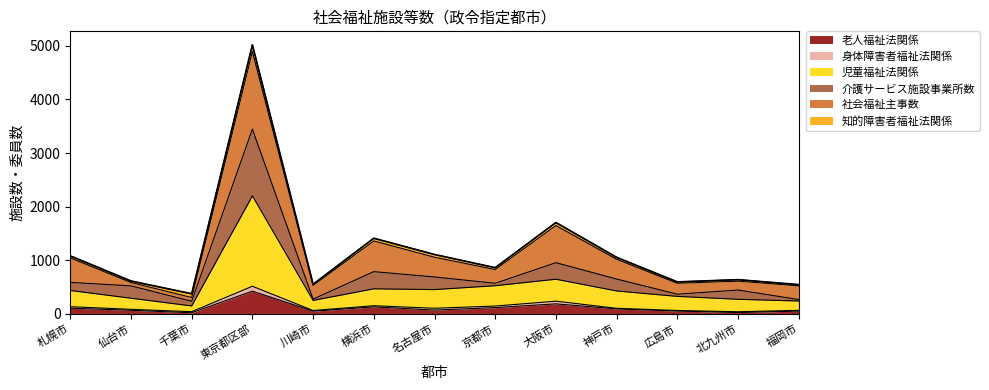

Is the value of 児童福祉法関係 at 広島市 greater than the value of 介護サービス施設事業所数 at 仙台市?

No